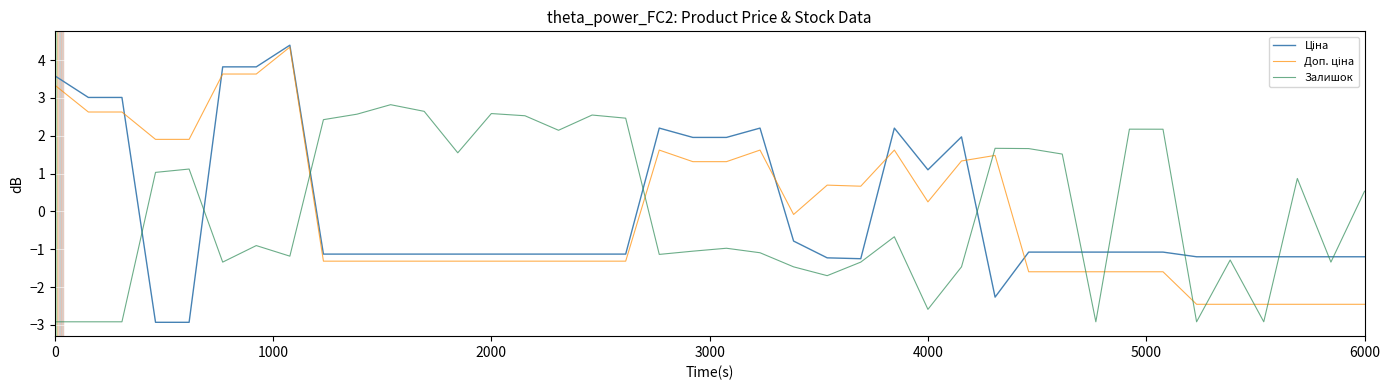

Is this an area chart (filled region under the line)?

No